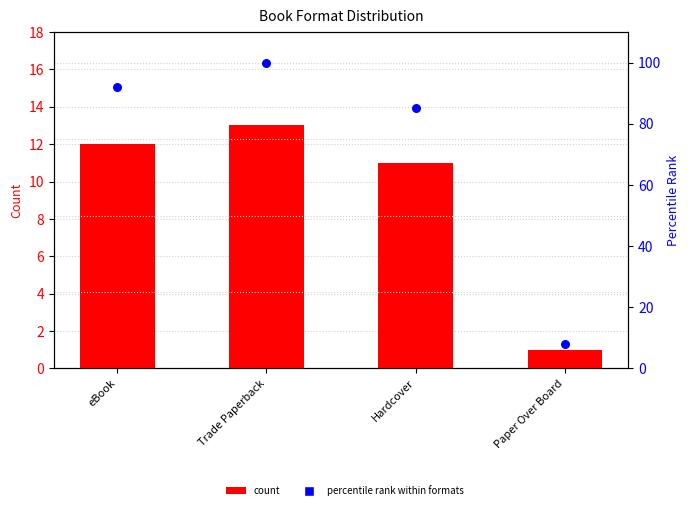

Which series has the largest Y range (max minus min)?

percentile rank within formats